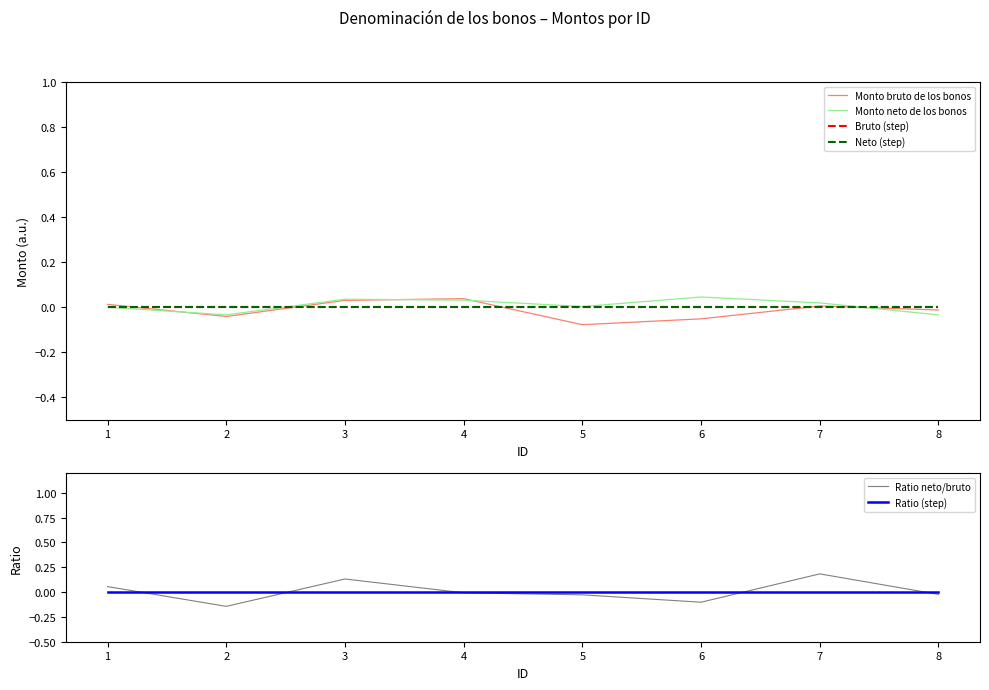

Which series has the largest range (max minus min)?

Ratio neto/bruto